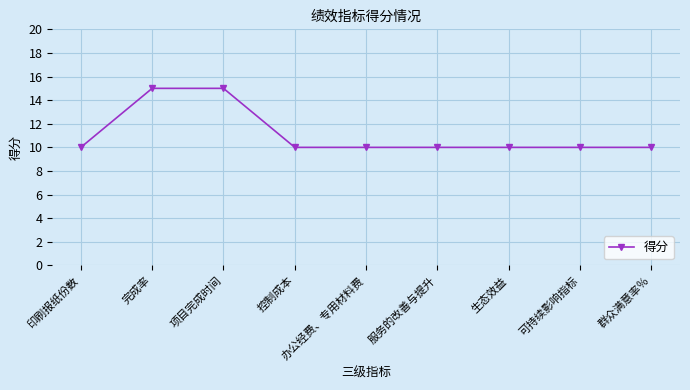

What is the sum of the values at 群众满意率％ and 完成率?

25